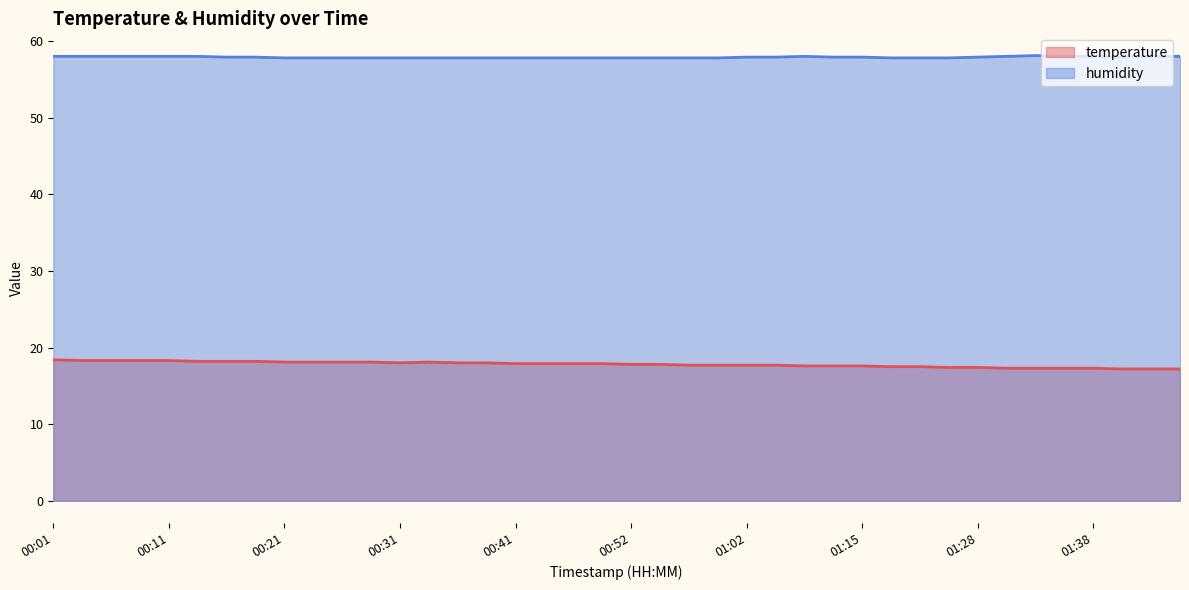

True or false: temperature and humidity cross at least once.

False